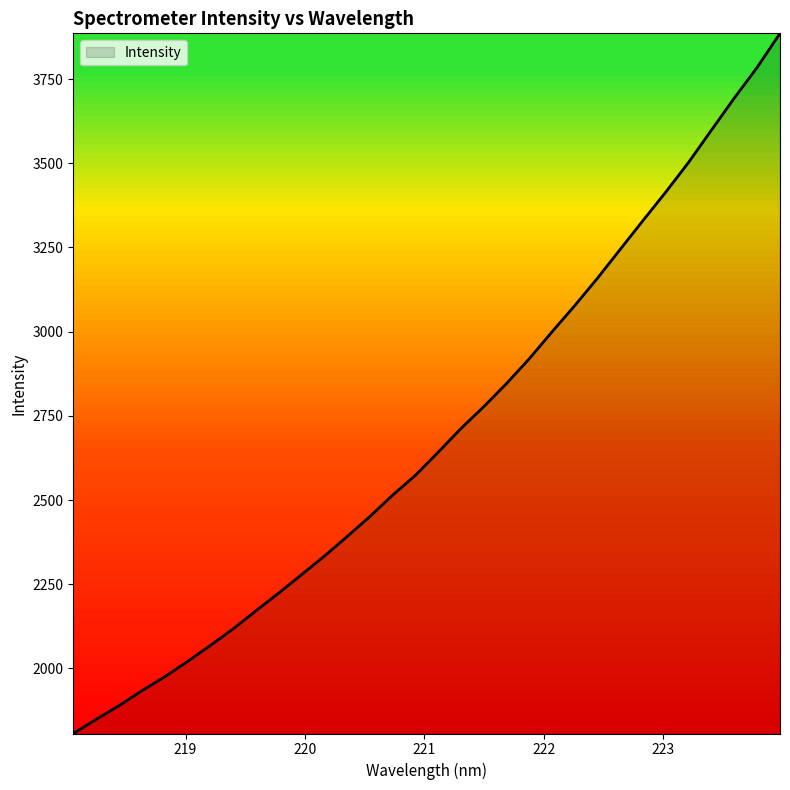

What is the difference between the maximum and second lowest values?

2037.4